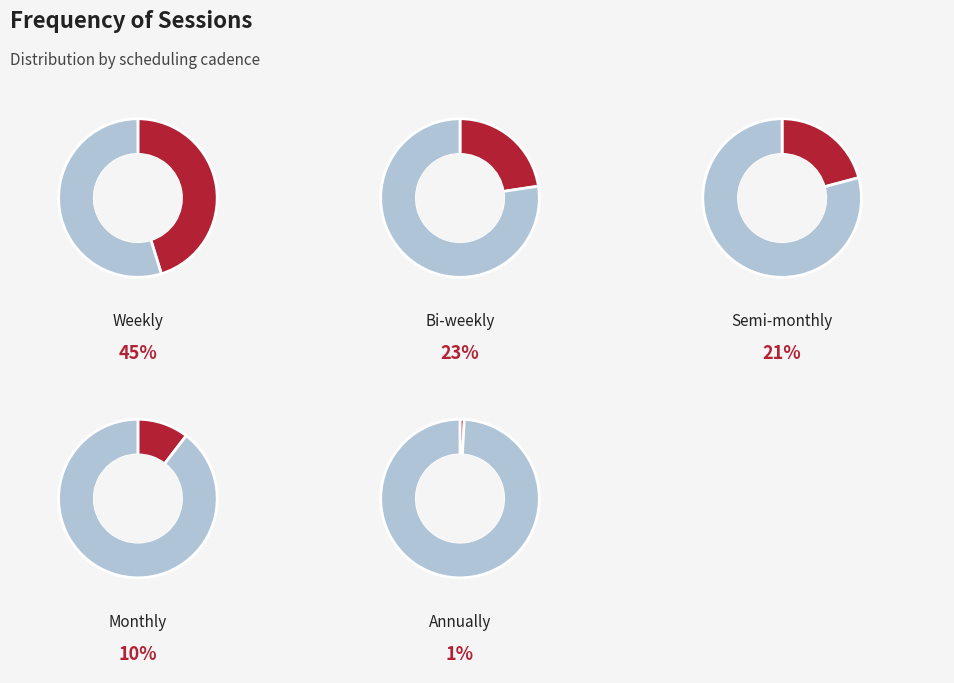

True or false: Semi-monthly accounts for 8% of the total.

False